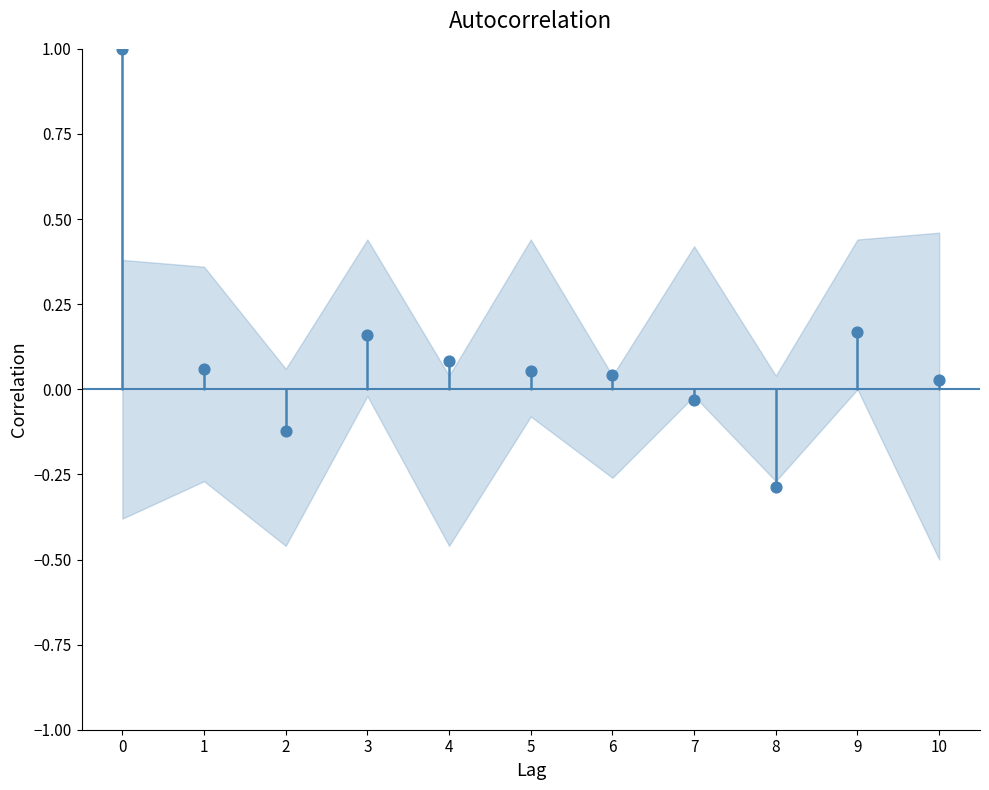

What is the range of Y values (max minus min)?

1.3